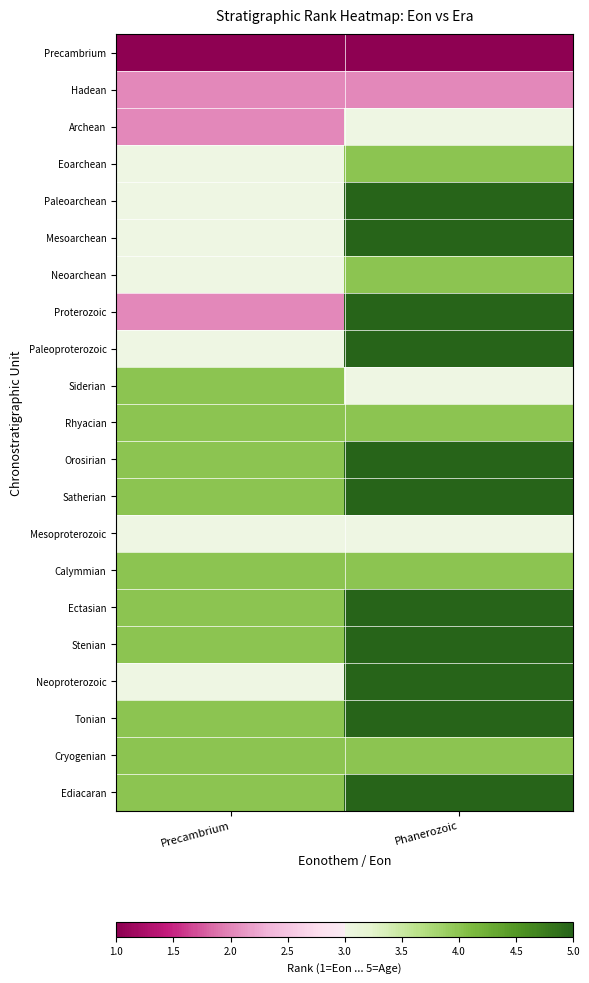

Which label corresponds to the smallest value in the chart?

Precambrium